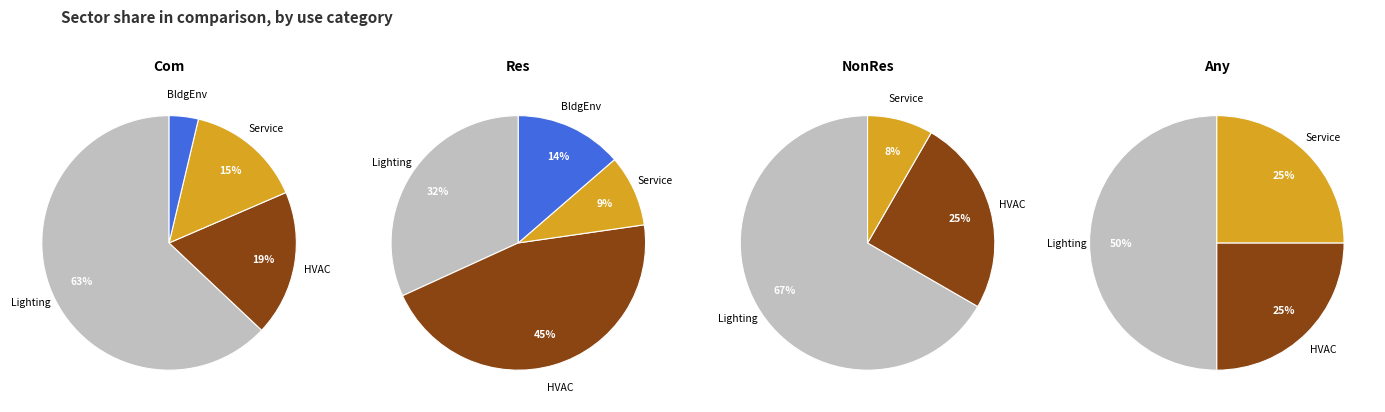

To the nearest percent, what is the combined percentage of HVAC and BldgEnv?

59%